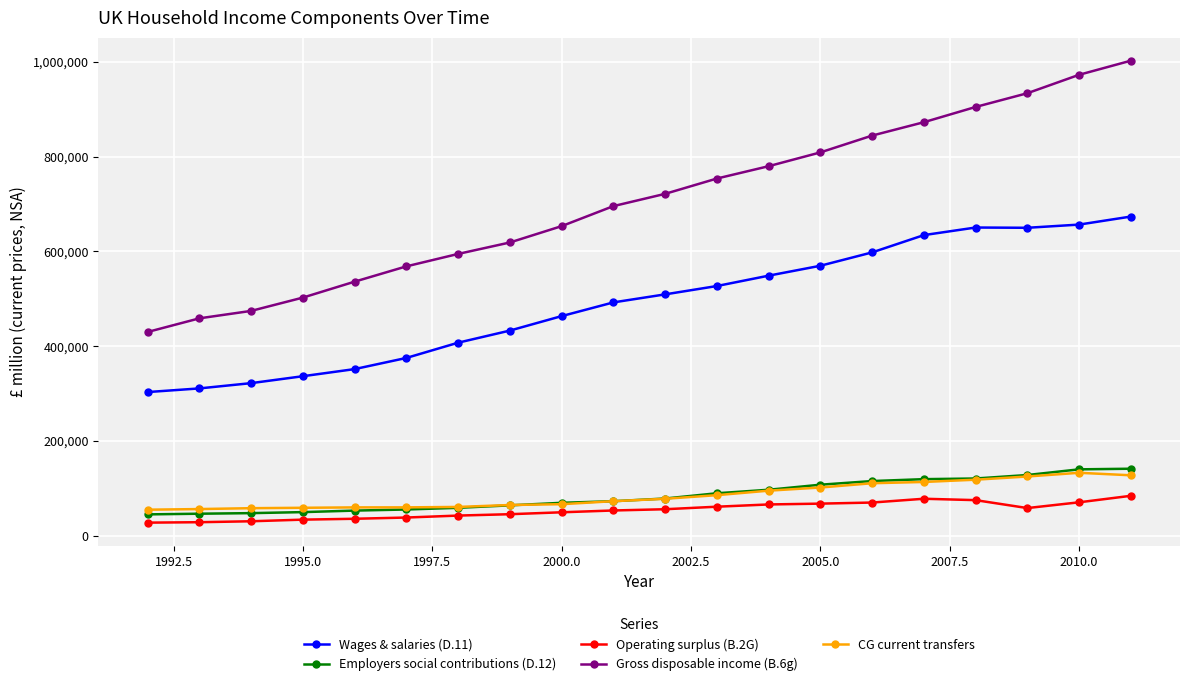

At how many categories does at least one series exceed 177112?

20